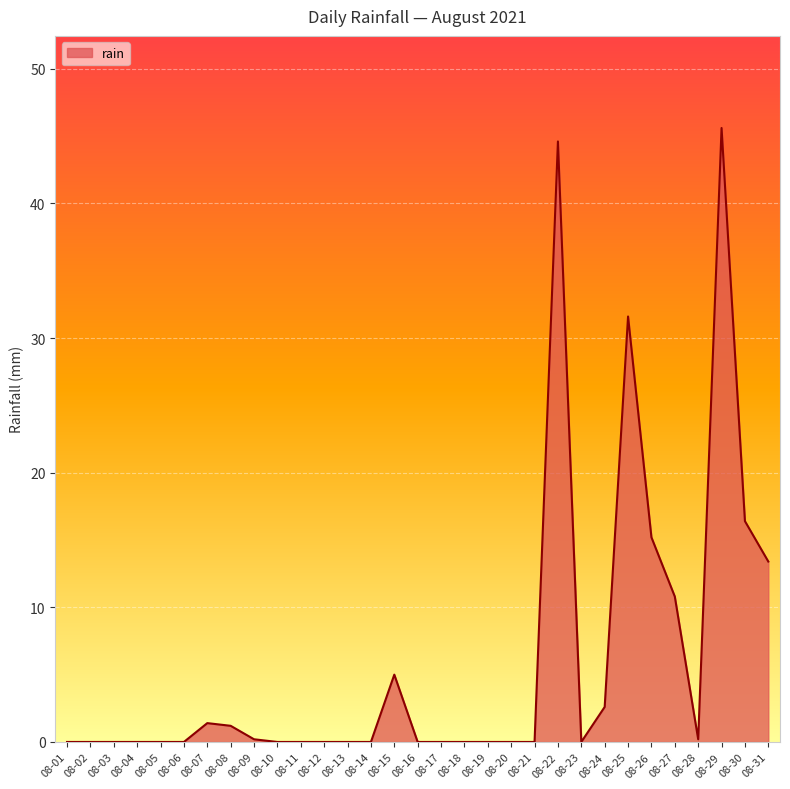

What is the average value?

6.1